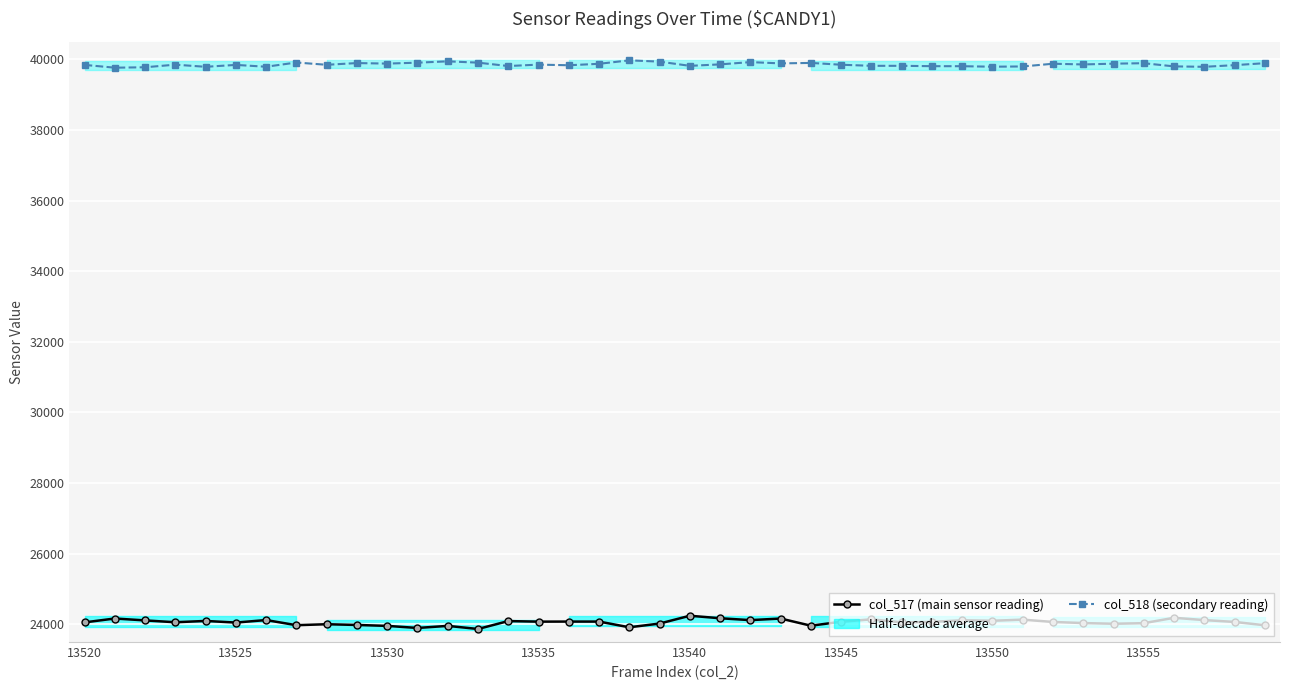

Read the col_518 (secondary reading) value at 34, to the nearest 50.

39900